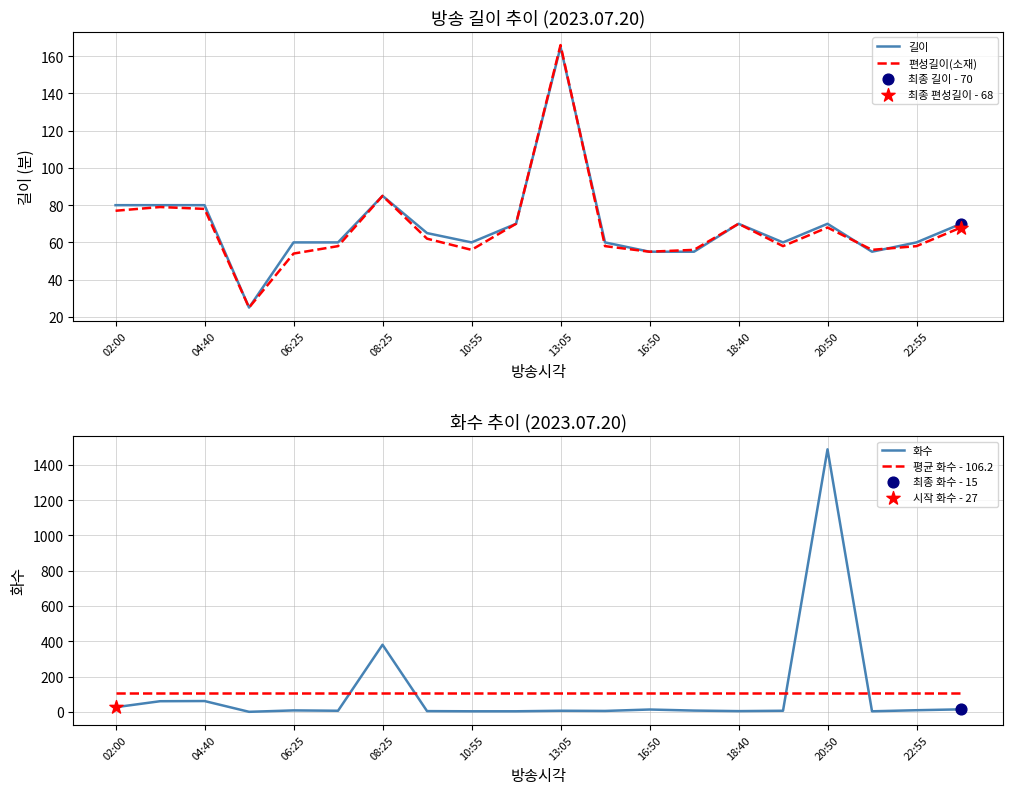

Which series has the largest Y range (max minus min)?

화수